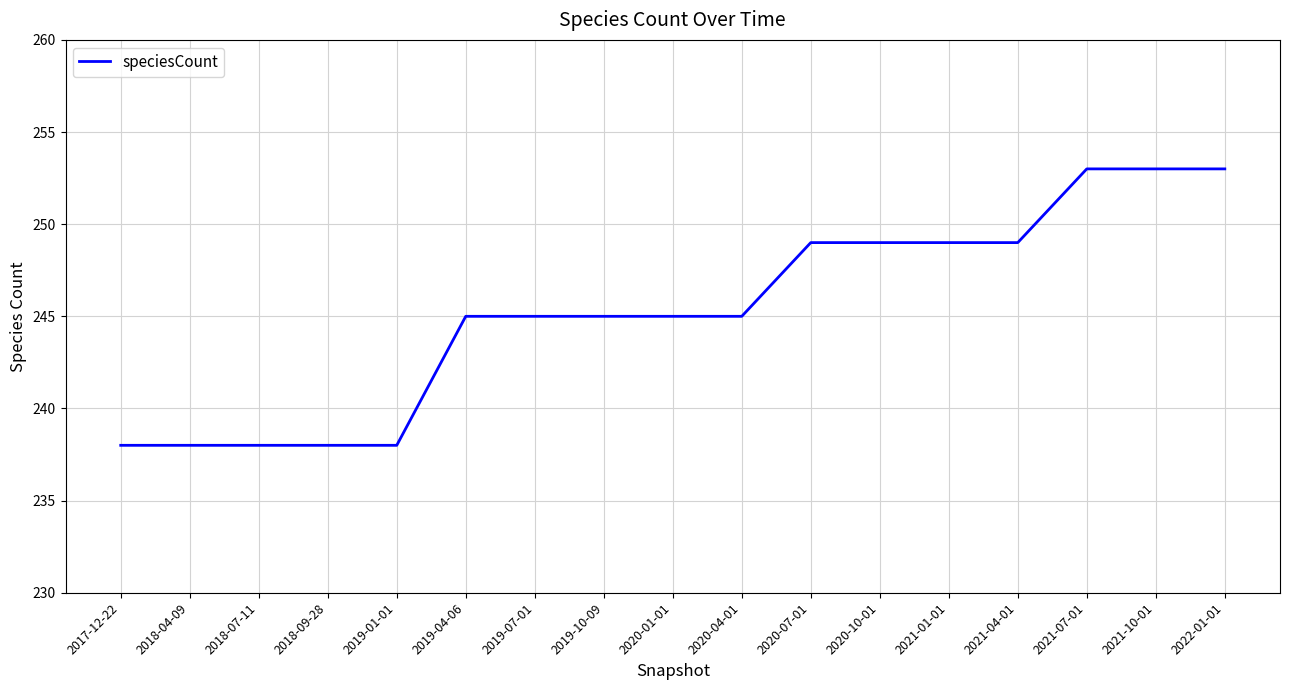

Between 2020-10-01 and 2019-10-09, which is larger?

2020-10-01